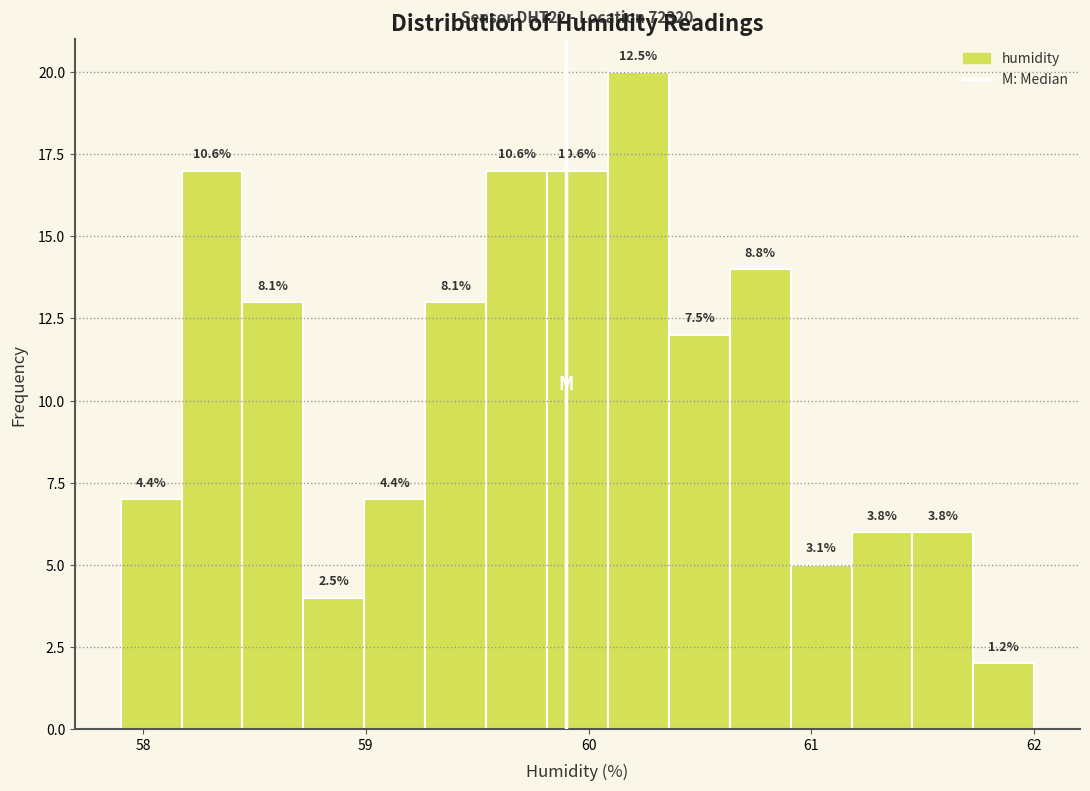

Around what value on the x-axis is the tallest bar? Give the approximate position of its centre, as read against the axis.

60.2